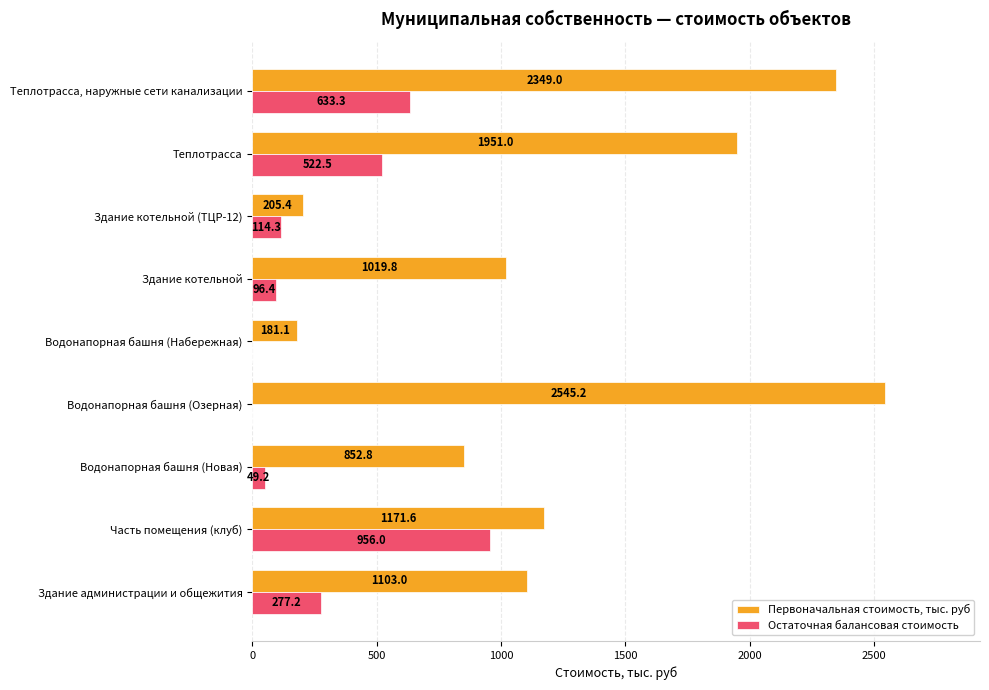

The Первоначальная стоимость, тыс. руб series shows 3542.2 at Теплотрасса, наружные сети канализации. True or false?

False